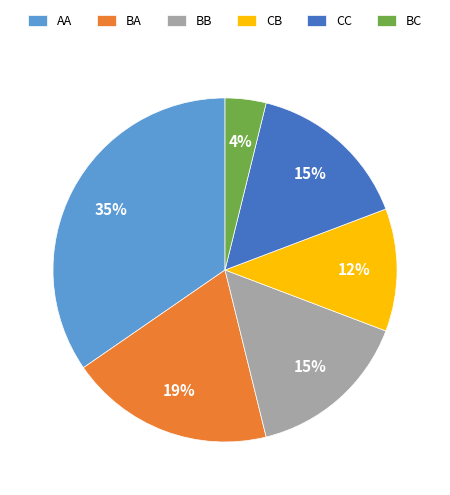

True or false: BA accounts for 11% of the total.

False